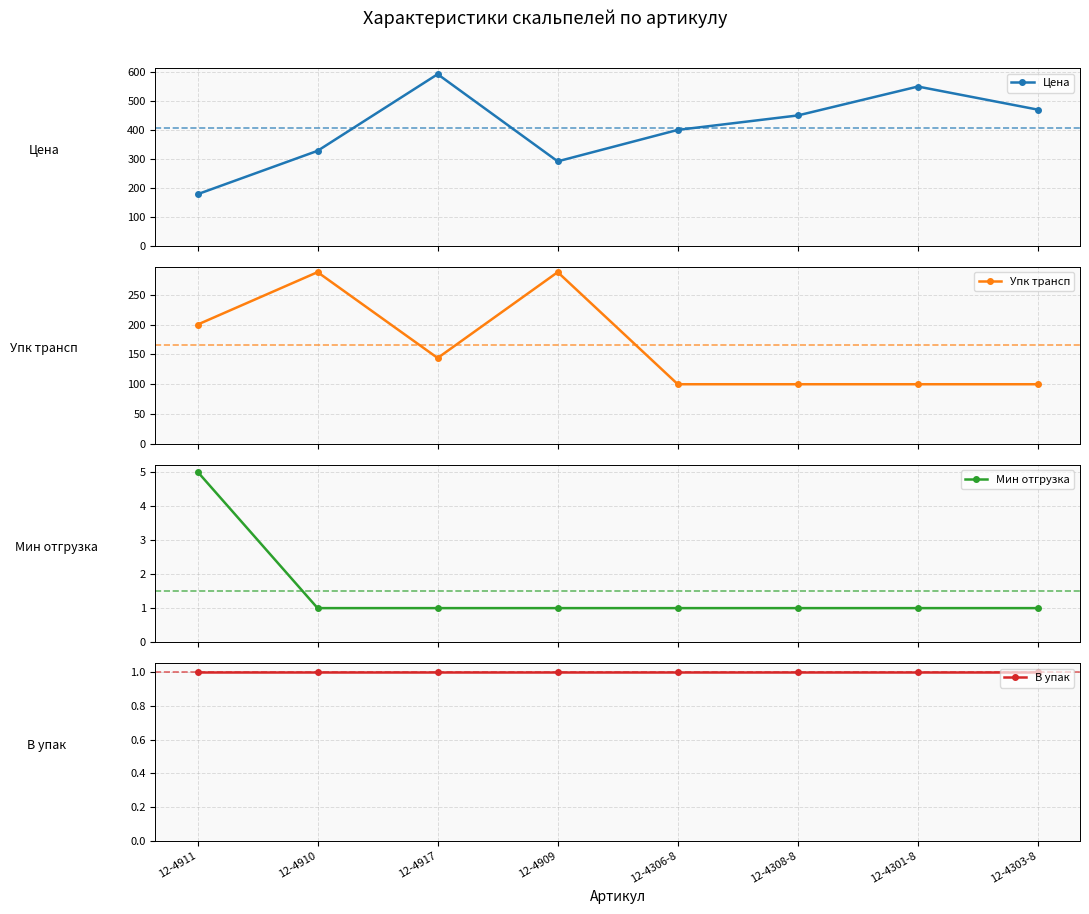

At which label does Цена first exceed 450?

12-4917